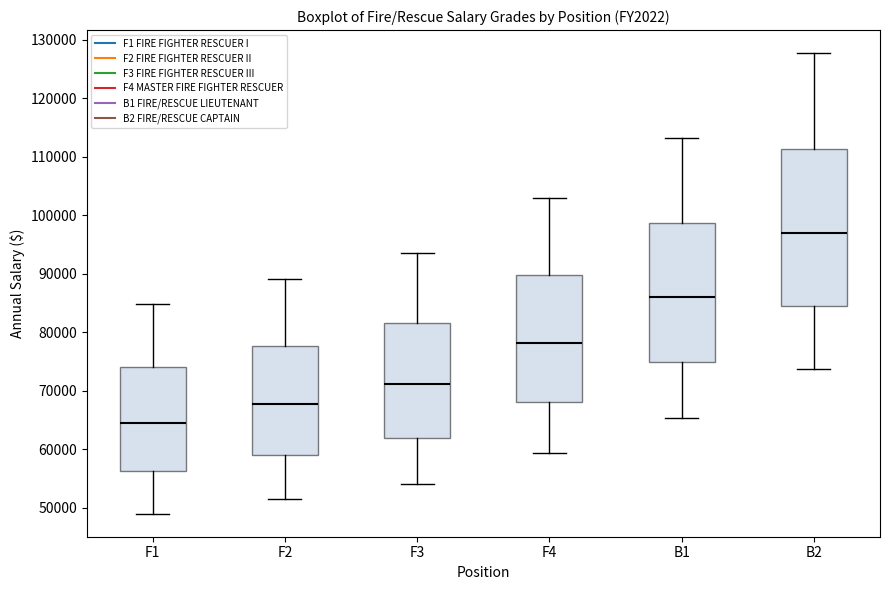

Which box is the tallest, from its lower edge to its upper edge?

B2